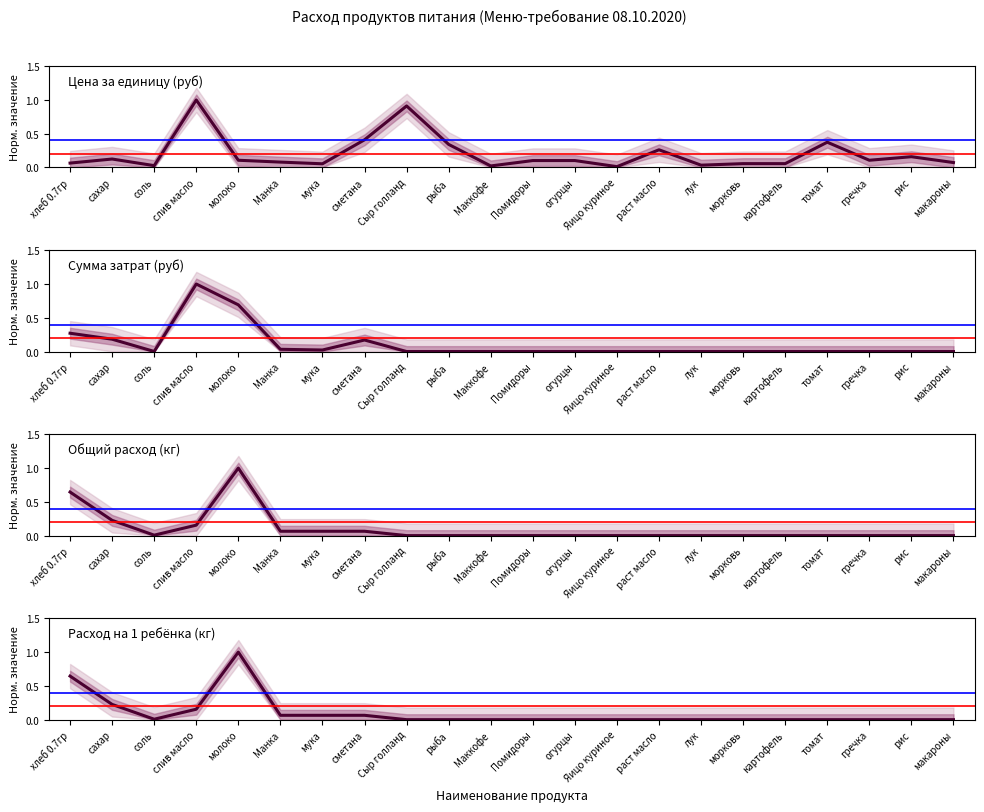

What is the label of the 10th point from the right?

огурцы